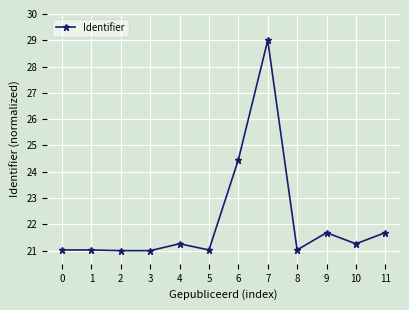

Where is the data nearest to the value 25?

6